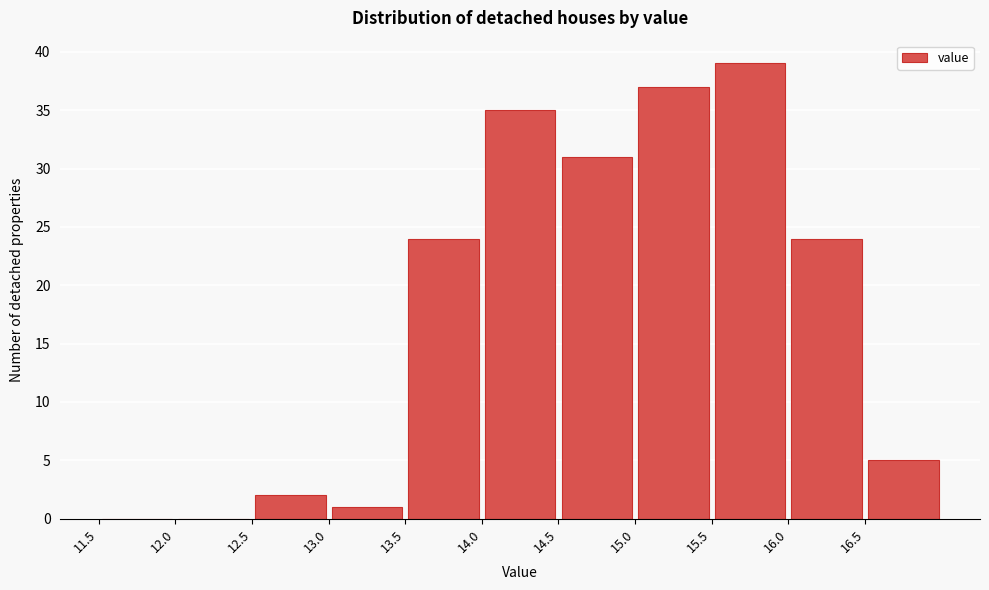

Which range on the x-axis has the tallest bar?

15.5 to 16.0